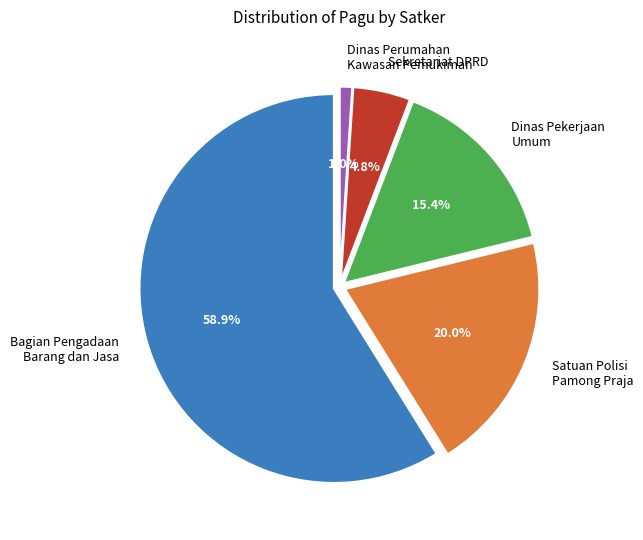

Which has a higher value, Bagian Pengadaan Barang dan Jasa or Bagian Pengadaan Barang dan Jasa?

Bagian Pengadaan Barang dan Jasa